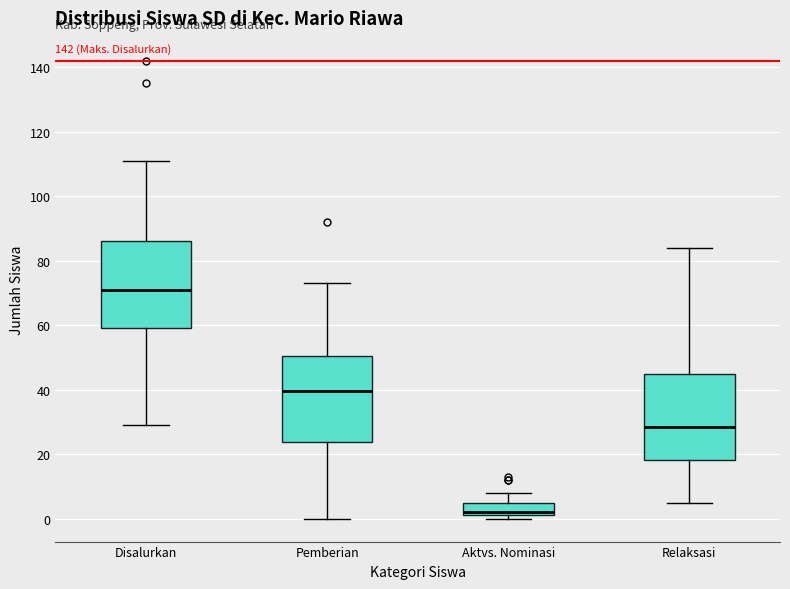

Reading left to right, read every box against the y-axis: the position of its median line, the range the box covers, and the ends of its whiskers. The values are not printed on the chart, so give them approximately, as read against the axis.

Disalurkan: median 72, box 60 to 86, whiskers 30 to 112
Pemberian: median 40, box 24 to 50, whiskers 0 to 74
Aktvs. Nominasi: median 2 (just above the box's lower edge), box 2 to 4, whiskers 0 to 8
Relaksasi: median 28, box 18 to 46, whiskers 6 to 84